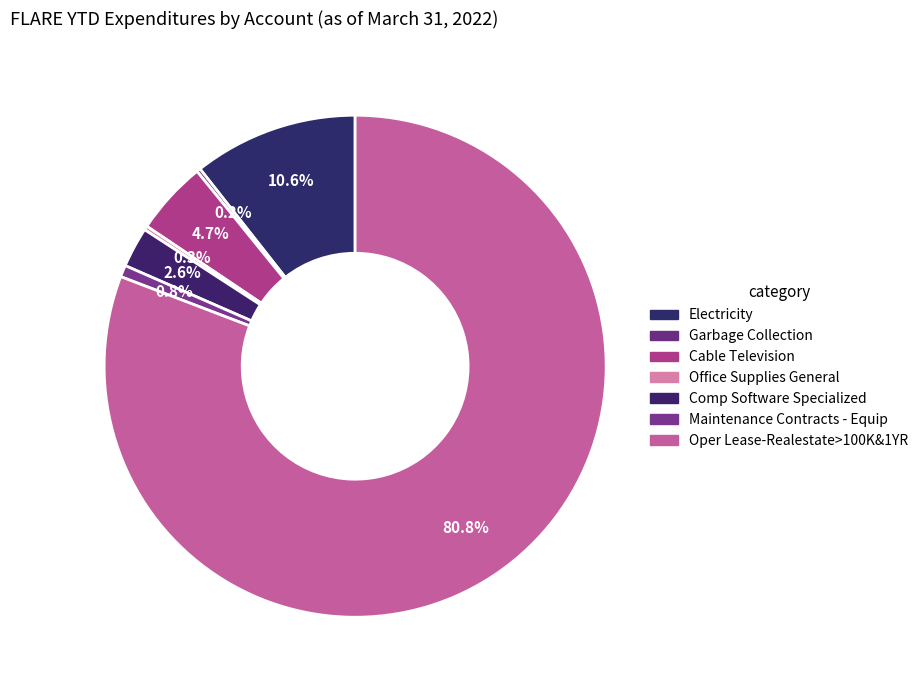

To the nearest percent, what portion does Maintenance Contracts - Equip represent?

1%